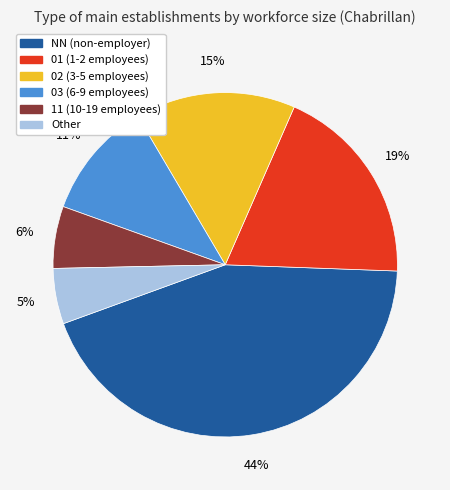

What is the ratio of the value at 01 to the value at NN?

0.4